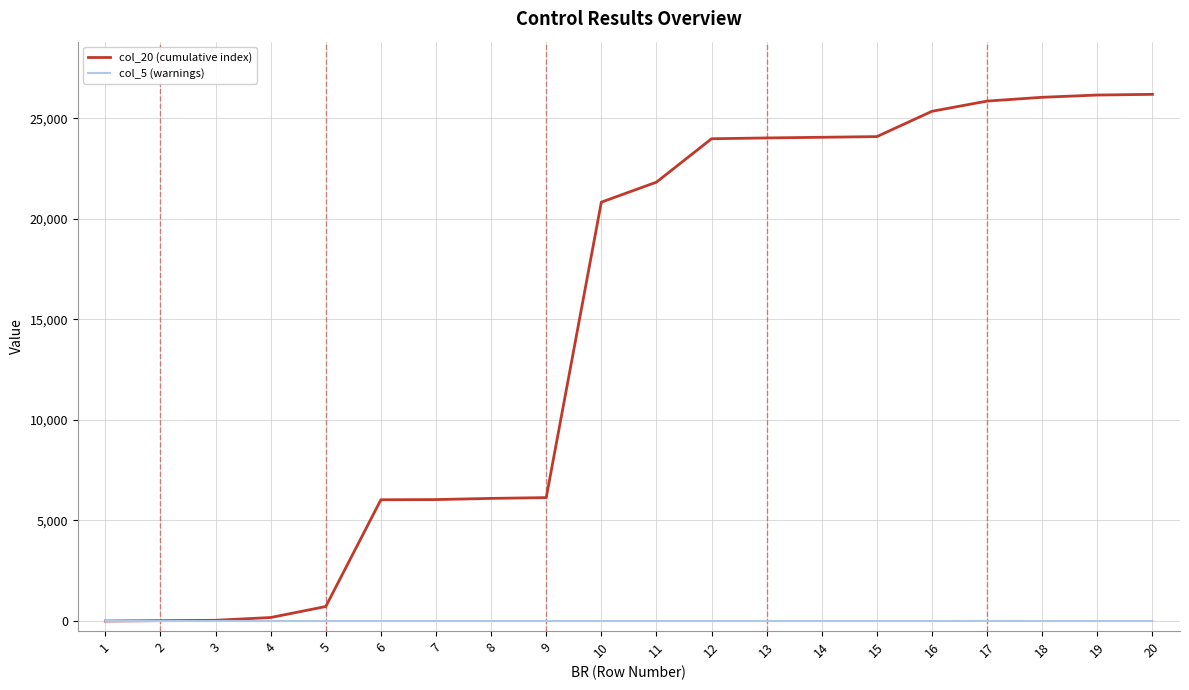

Which series has the largest range (max minus min)?

col_20 (cumulative index)